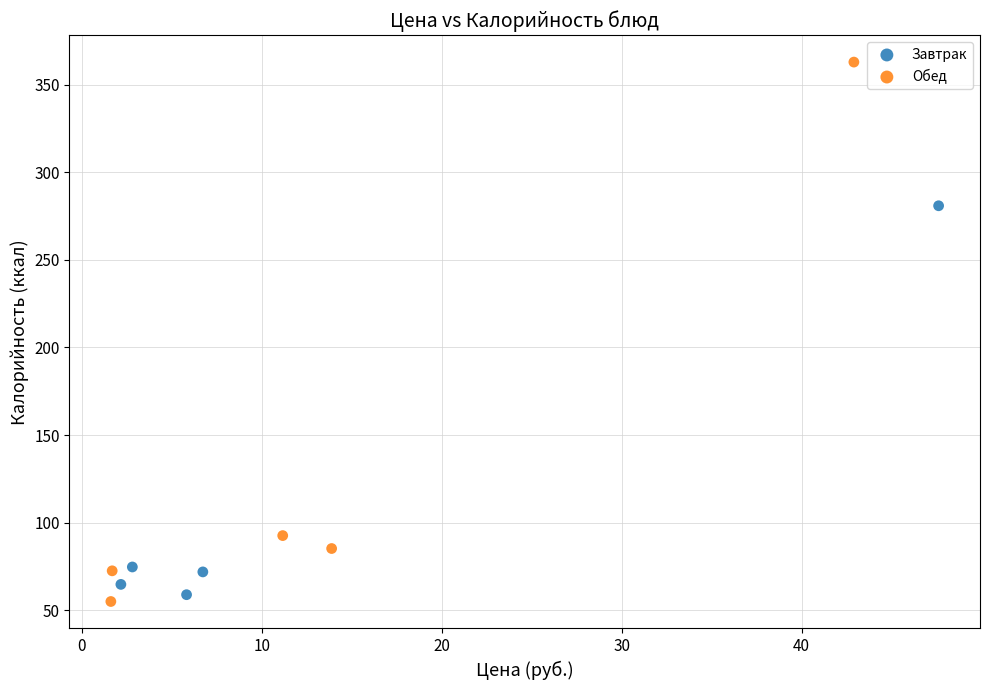

Which series has the largest Y range (max minus min)?

Обед